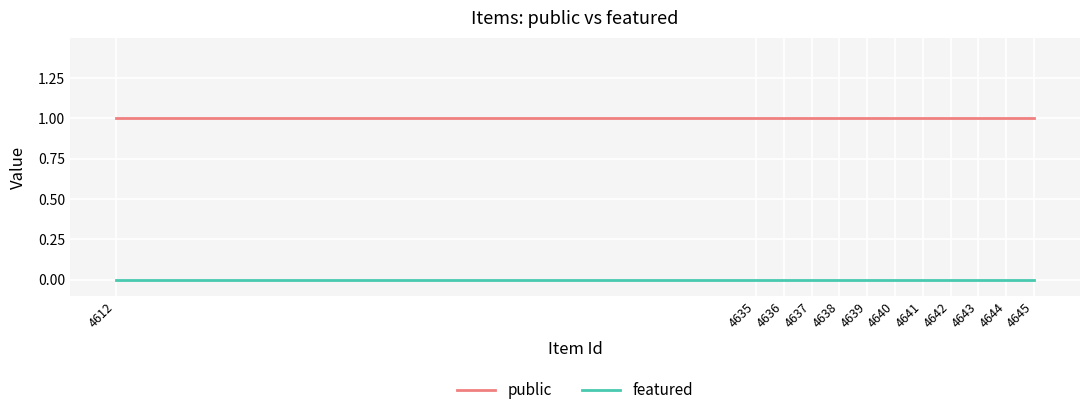

At how many categories does at least one series exceed 0?

12